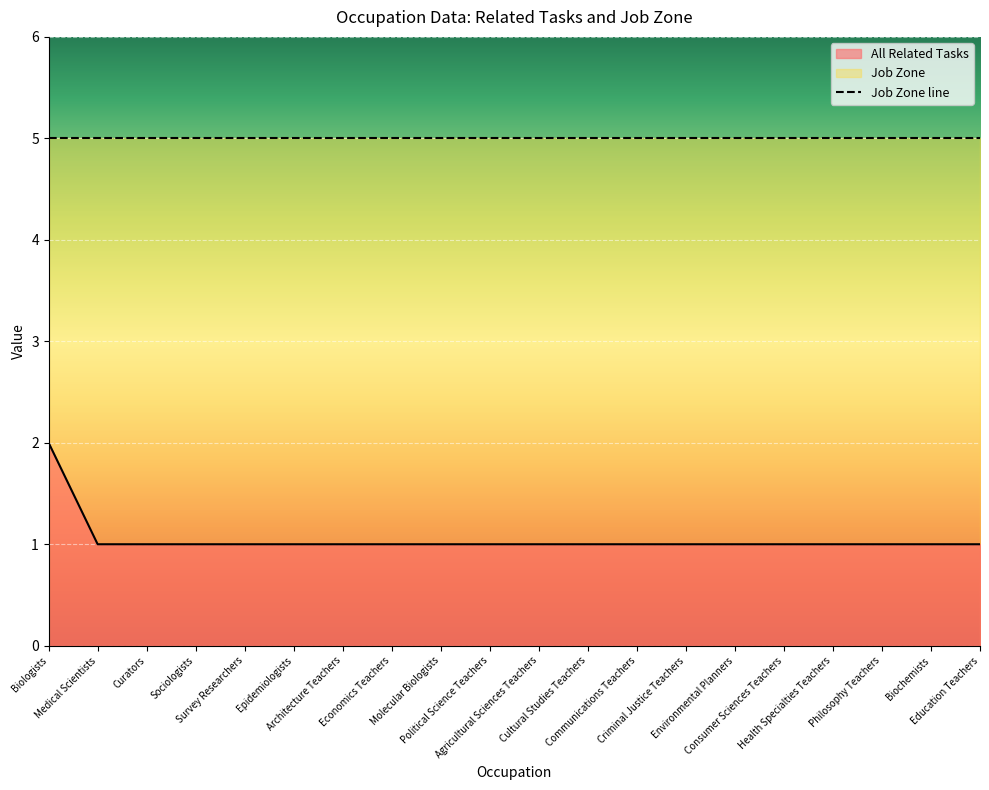

What is the value of the 4th point from the left?

1